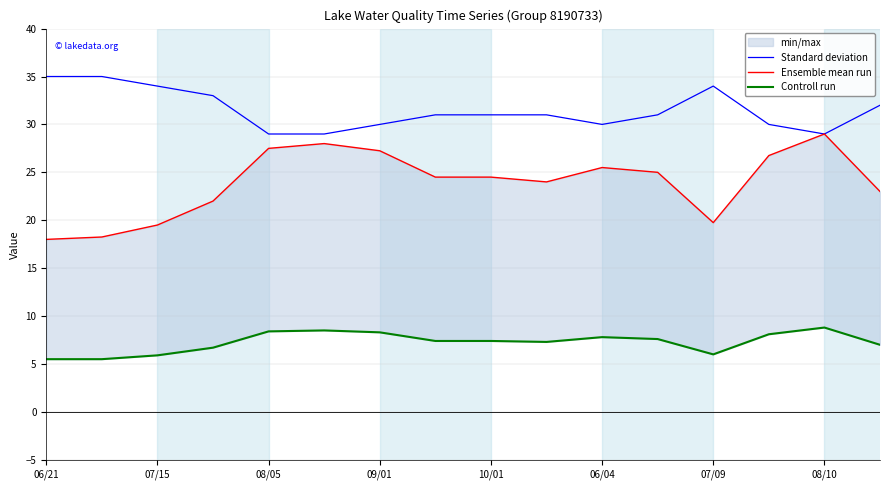

Is it true that Standard deviation equals 34 at 07/15?

True